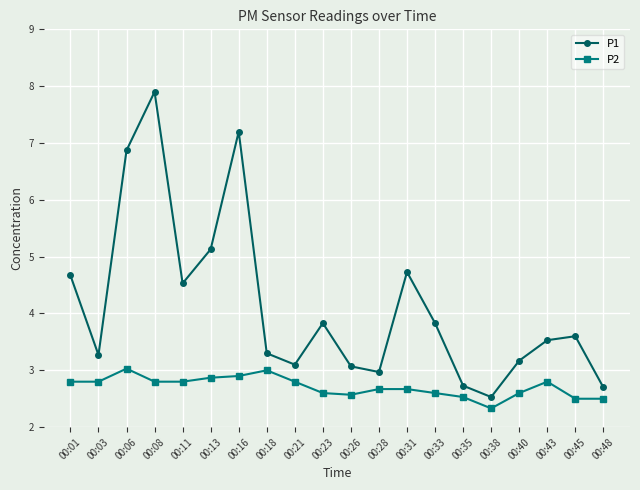

Which category has the highest value in the P1 series?

00:08